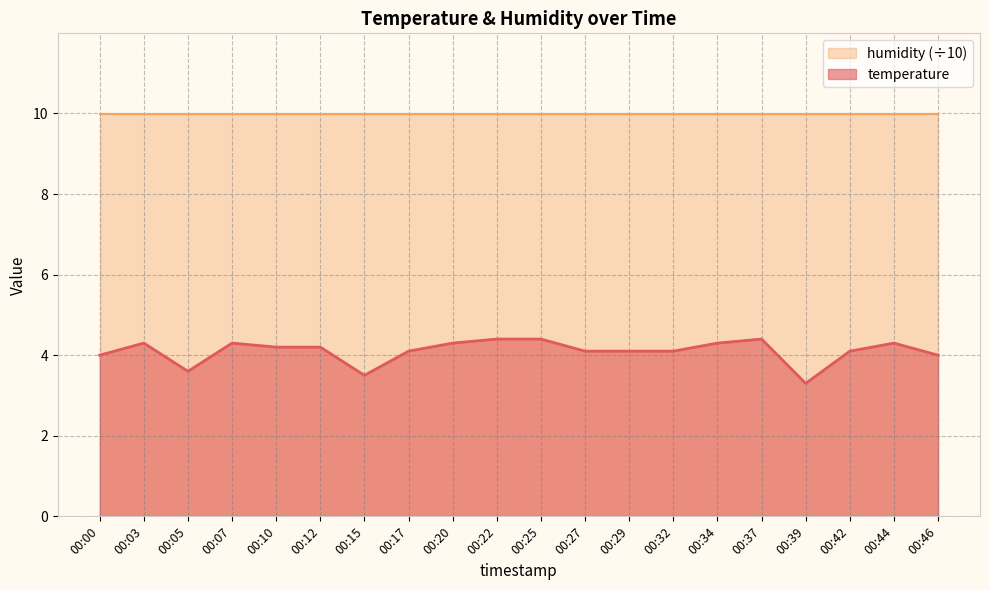

Reading left to right, extract all data points from this chart.

4.0	4.3	3.6	4.3	4.2	4.2	3.5	4.1	4.3	4.4	4.4	4.1	4.1	4.1	4.3	4.4	3.3	4.1	4.3	4.0